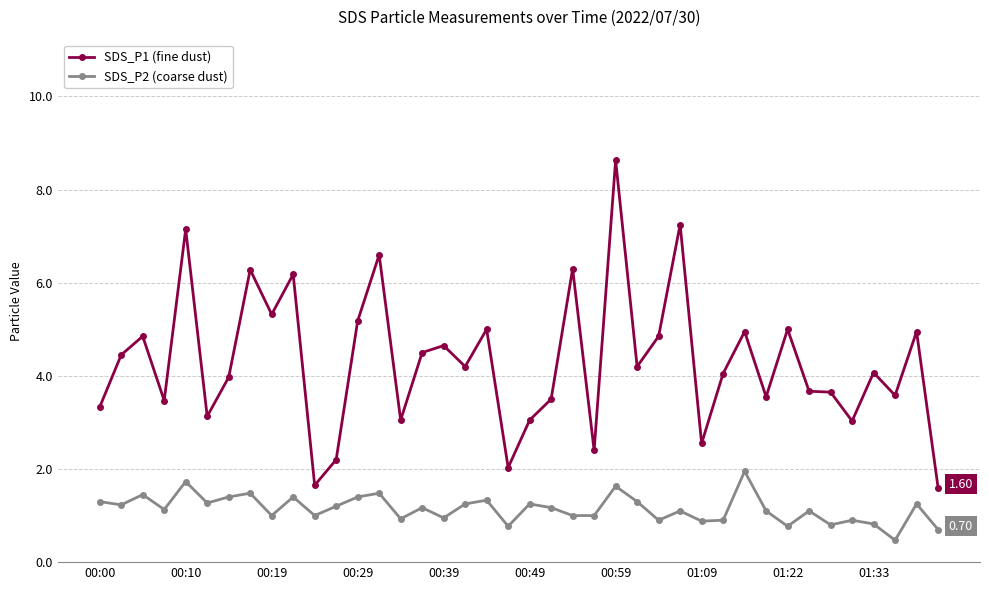

Rank the series by their average value, from highest to lowest.

SDS_P1 (fine dust), SDS_P2 (coarse dust)